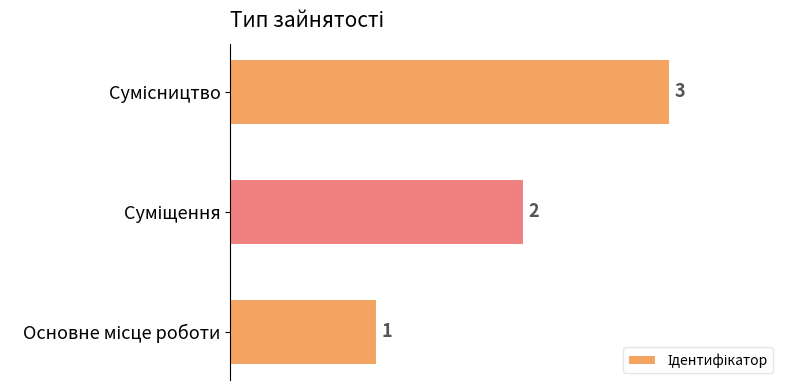

What is the sum of all values?

6